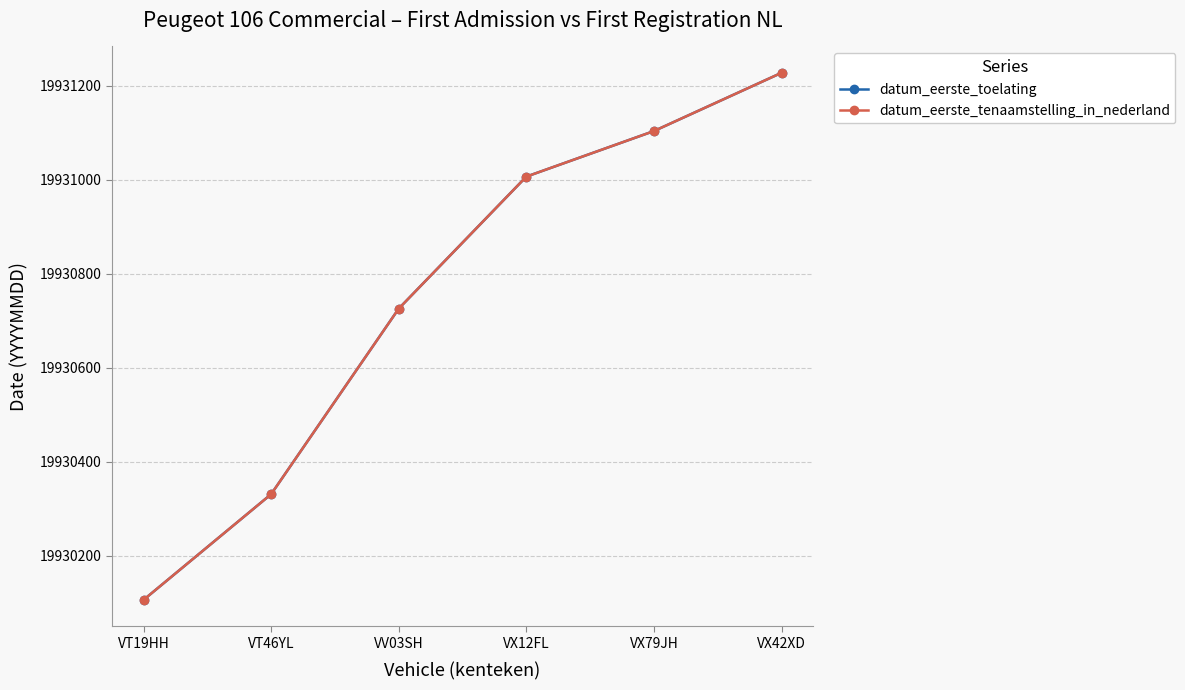

Reading left to right, extract all data points from this chart.

datum_eerste_toelating: VT19HH=19930106	VT46YL=19930331	VV03SH=19930726	VX12FL=19931007	VX79JH=19931104	VX42XD=19931228
datum_eerste_tenaamstelling_in_nederland: VT19HH=19930106	VT46YL=19930331	VV03SH=19930726	VX12FL=19931007	VX79JH=19931104	VX42XD=19931228